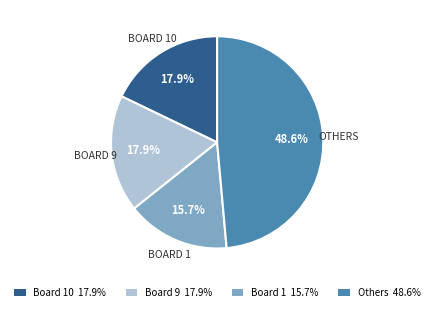

Is there any slice that represents more than half of the pie?

No